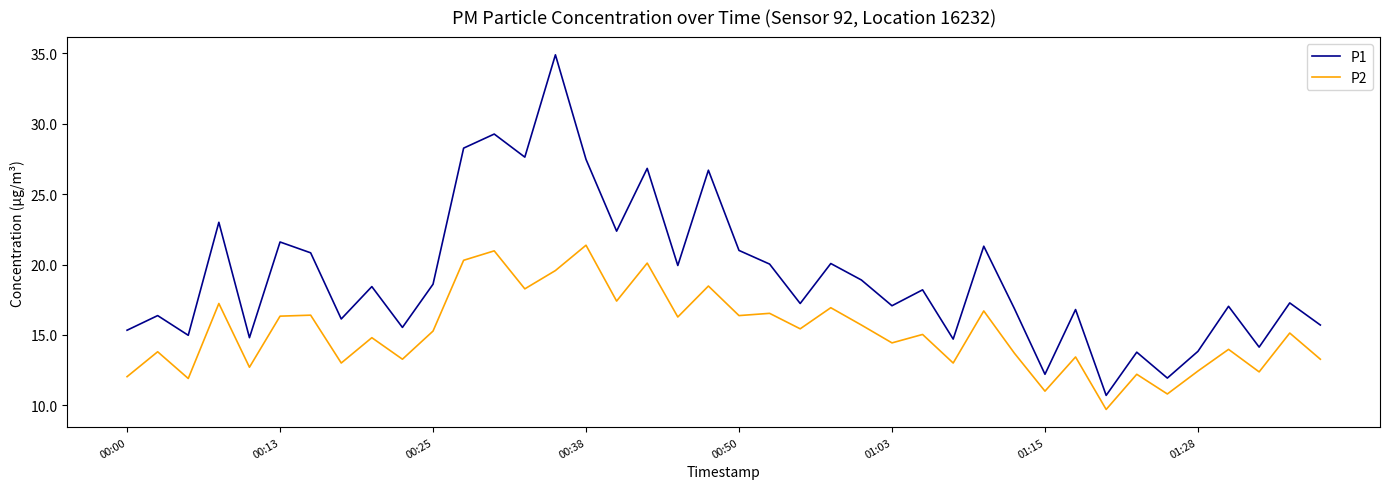

List the series in order of their peak value, highest first.

P1, P2